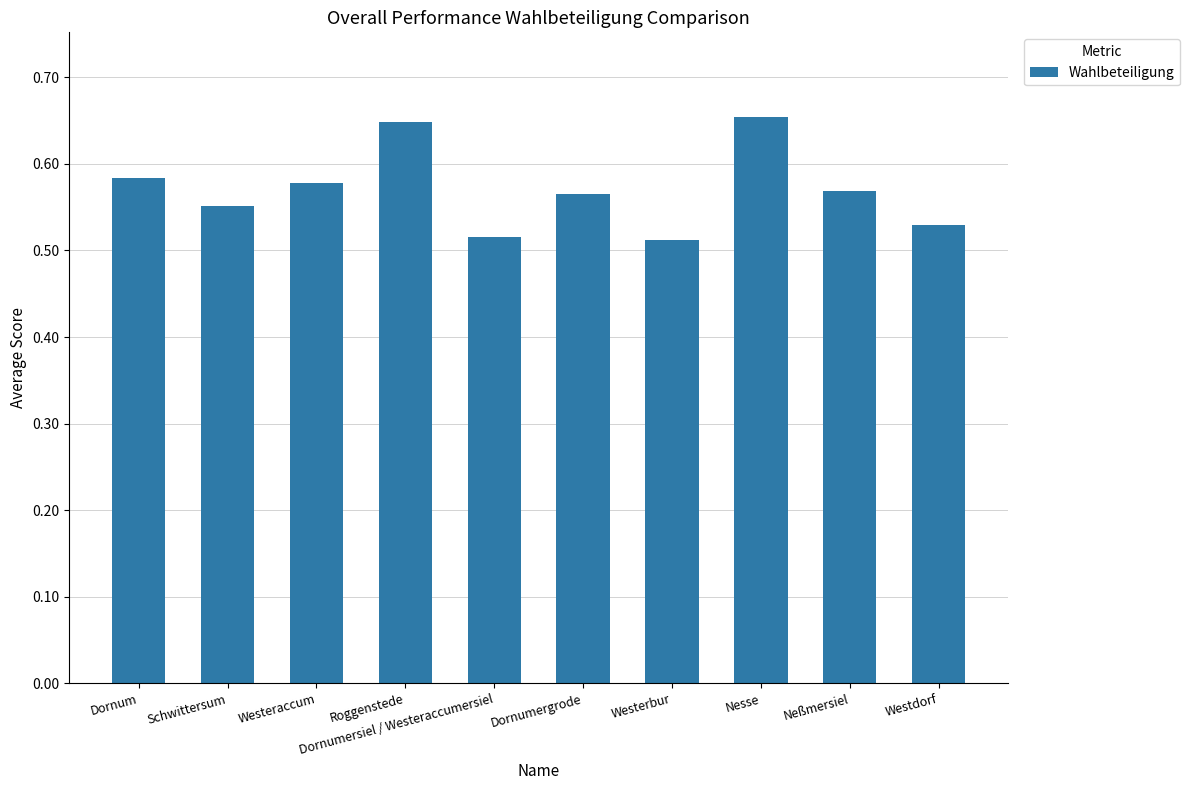

Count the number of values greater than 56.

6